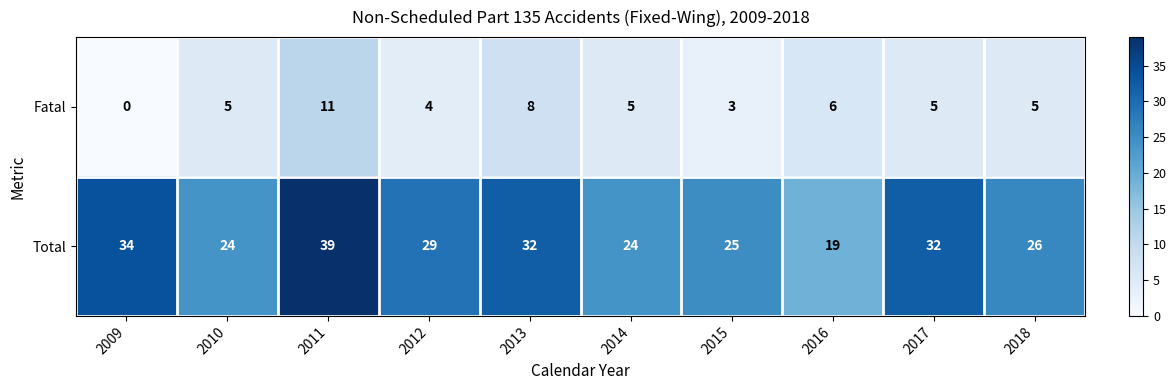

How many values in the Fatal series are below 5?

3